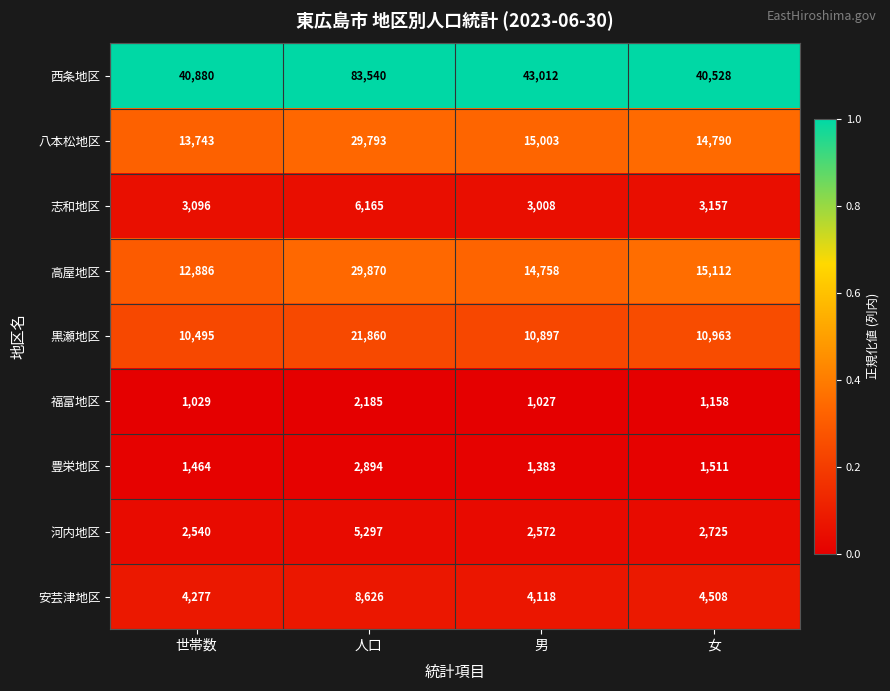

Rank the series at 人口 from lowest to highest value.

福富地区, 豊栄地区, 河内地区, 志和地区, 安芸津地区, 黒瀬地区, 八本松地区, 高屋地区, 西条地区